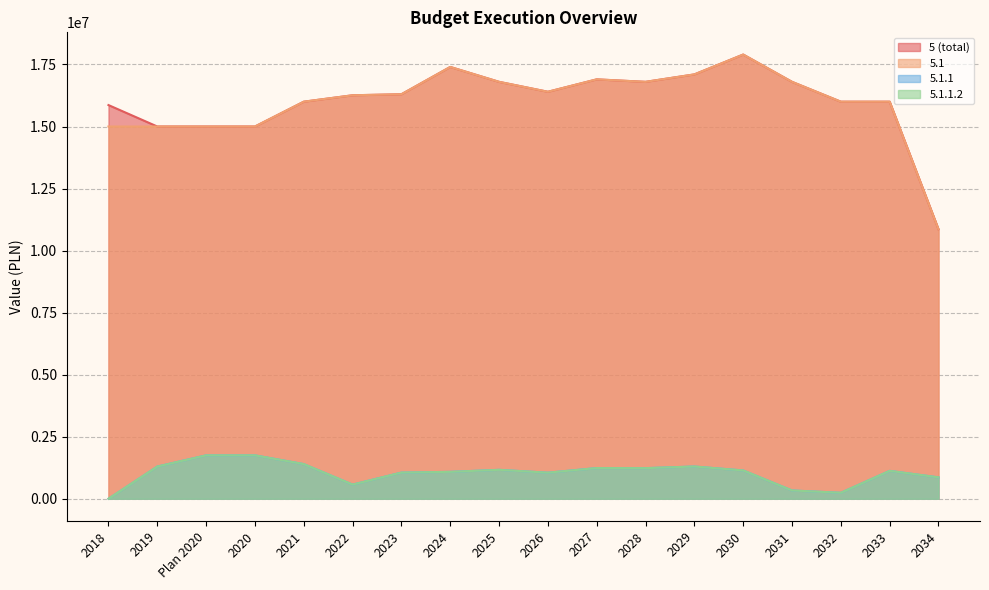

At which category does 5.1.1.2 reach its first local valley?

2022